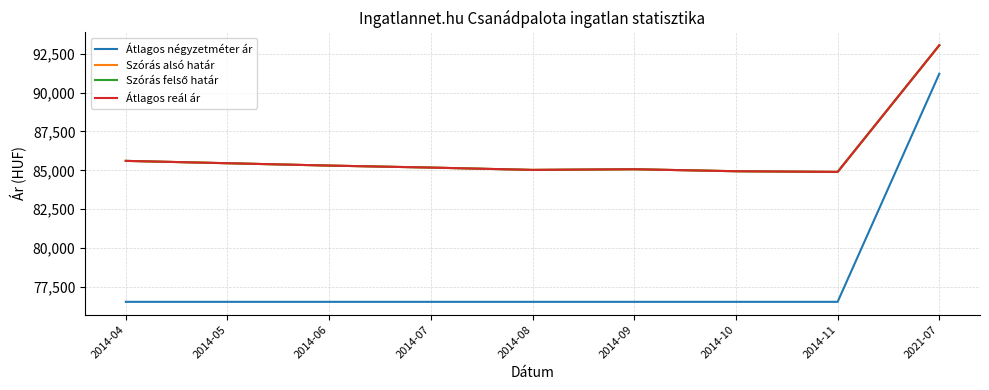

What is the spread (max minus min) of values at 2014-06?

8752